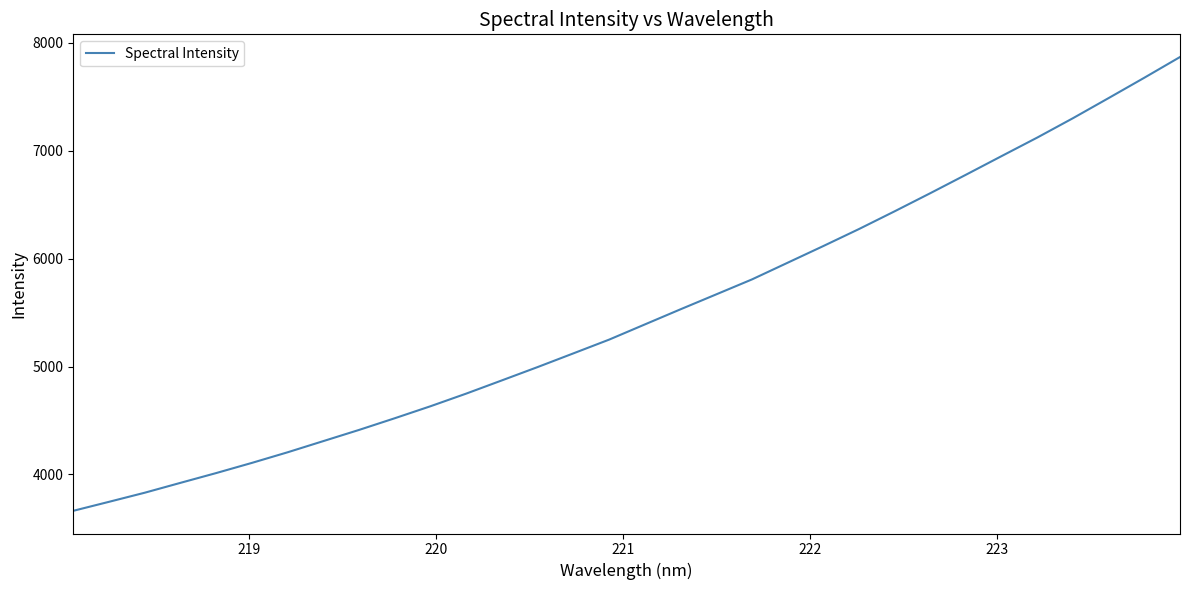

What is the smallest value displayed?

3661.8